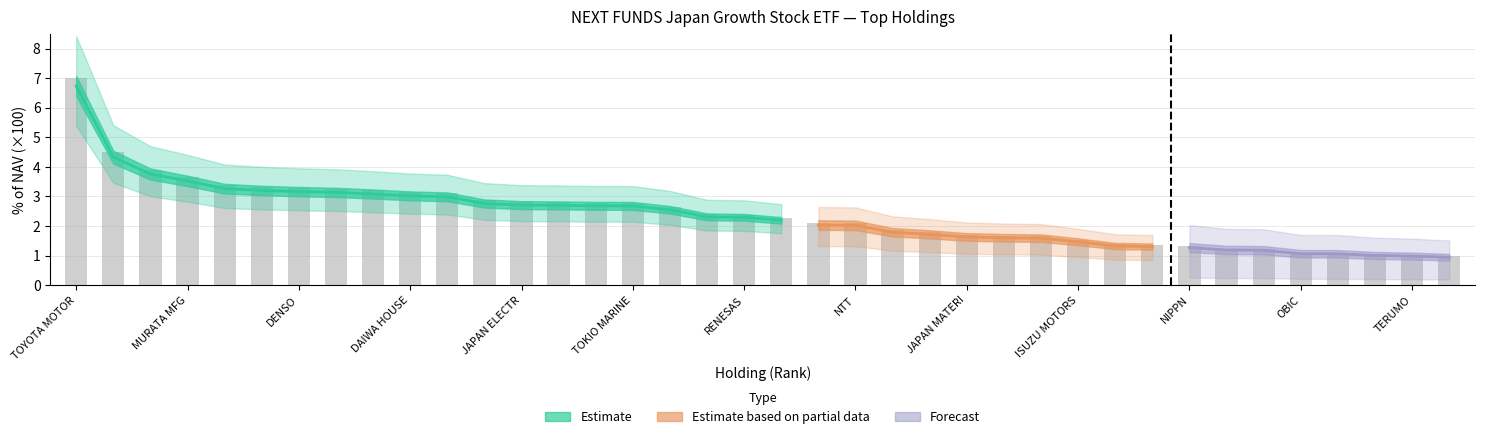

What is the value of the 34th bar from the left?

1.1